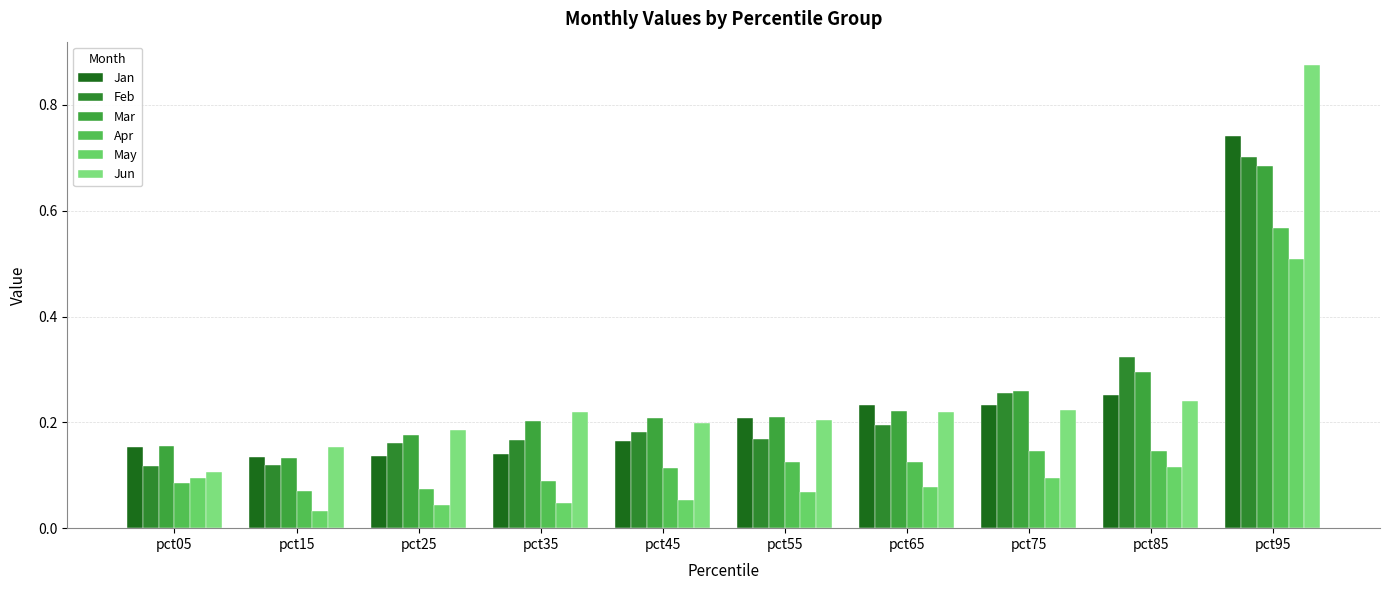

Count the Apr values in the range 0 to 1.

10